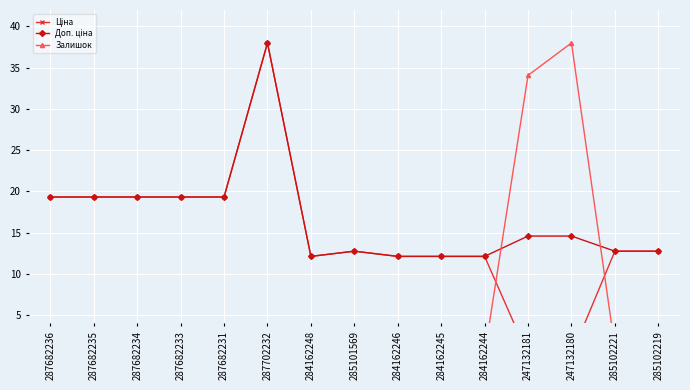

True or false: Доп. ціна and Ціна intersect in this chart.

False